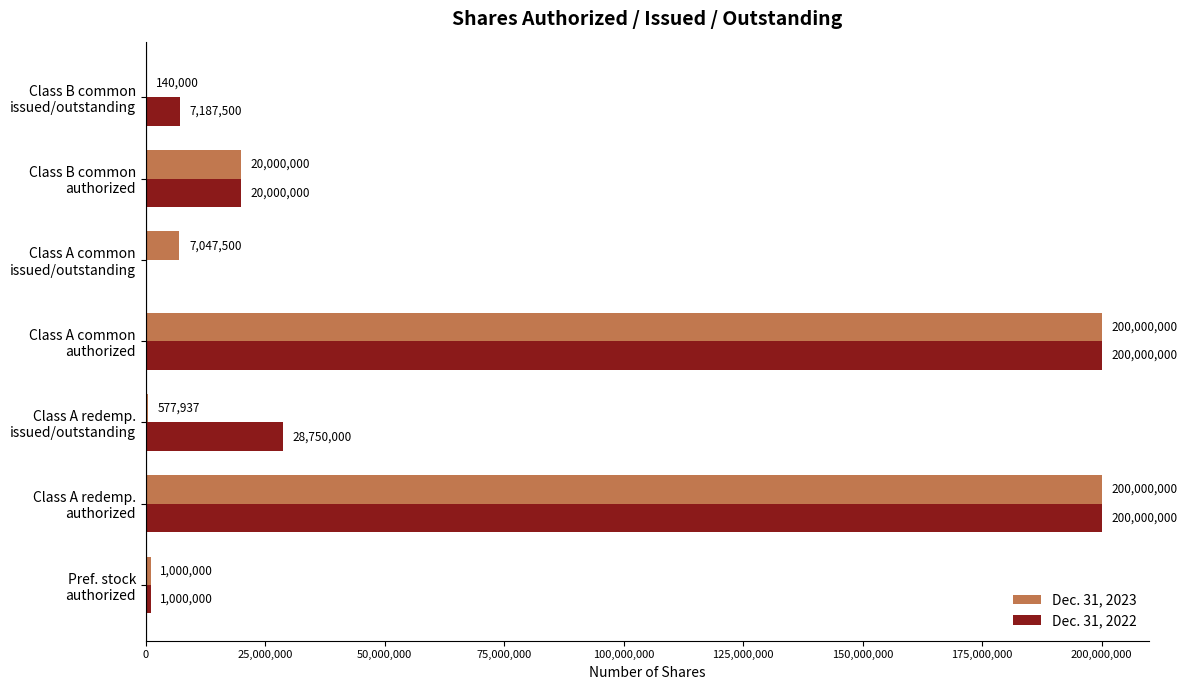

What is the sum of all Dec. 31, 2022 values?

456937500